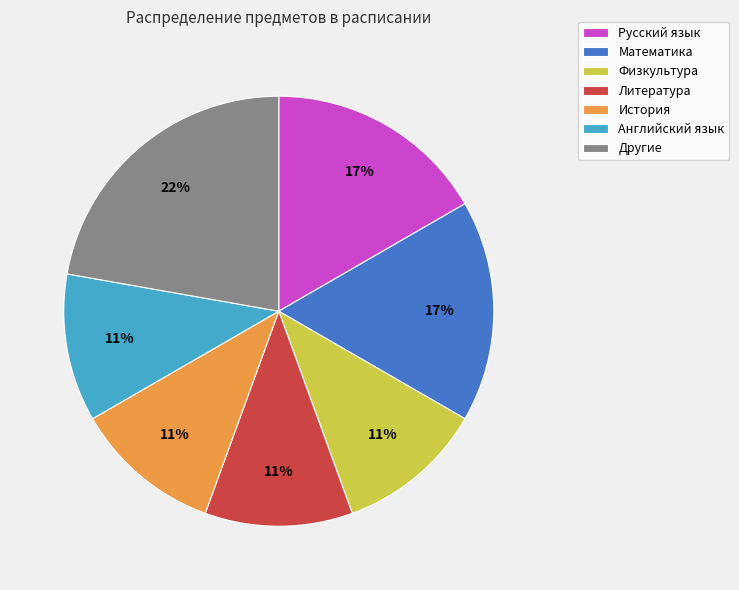

What is the largest slice in the pie chart?

Другие